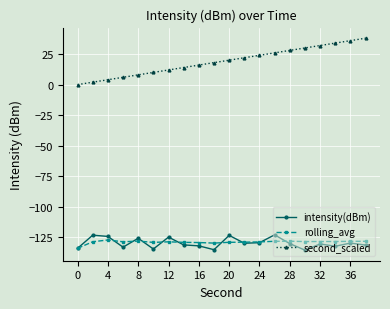

What is the greatest value displayed?

38.0